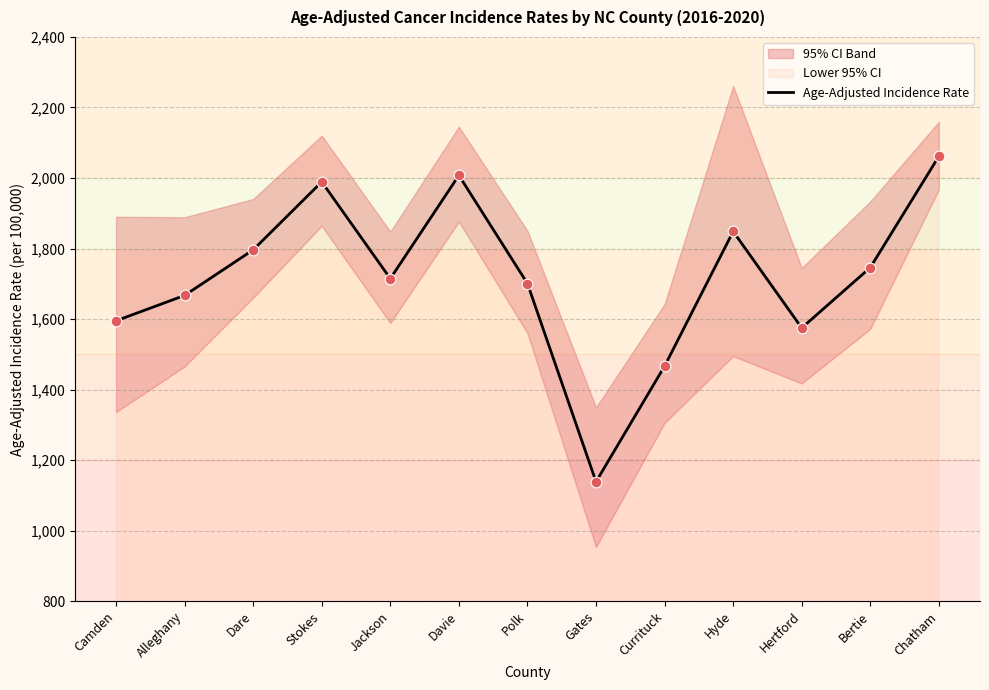

What is the change in value from Polk to Hertford?

-125.9